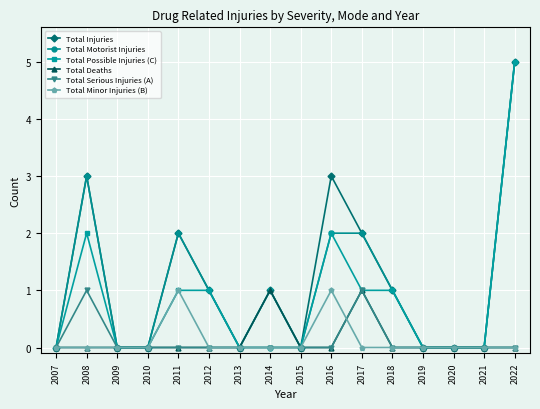

Reading left to right, what are all the values shown in this chart?

Total Injuries: 0	3	0	0	2	1	0	1	0	3	2	1	0	0	0	5
Total Motorist Injuries: 0	3	0	0	2	1	0	0	0	2	2	1	0	0	0	5
Total Possible Injuries (C): 0	2	0	0	1	1	0	1	0	2	1	1	0	0	0	5
Total Deaths: 0	0	0	0	0	0	0	1	0	0	1	0	0	0	0	0
Total Serious Injuries (A): 0	1	0	0	0	0	0	0	0	0	1	0	0	0	0	0
Total Minor Injuries (B): 0	0	0	0	1	0	0	0	0	1	0	0	0	0	0	0